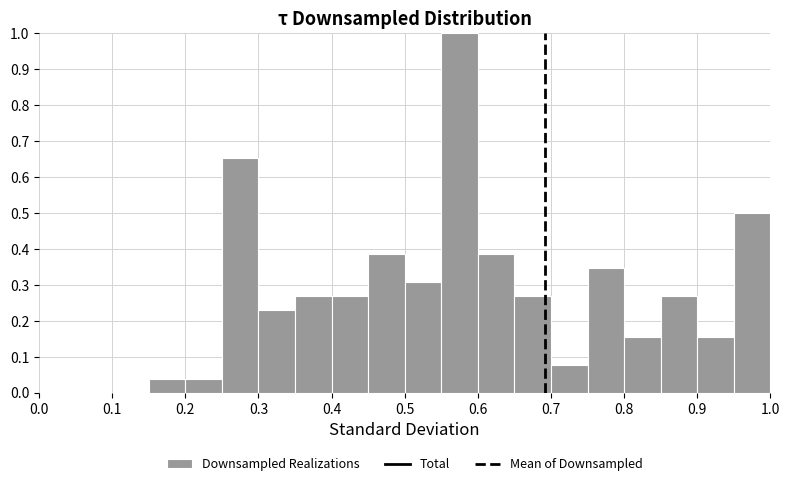

Reading left to right, transcribe this chart: for each bar, give the range it covers on the x-axis and its height. The values are not printed on the chart, so give them approximately, as read against the axis.

0.00 to 0.05: 0
0.05 to 0.10: 0
0.10 to 0.15: 0
0.15 to 0.20: 0.04
0.20 to 0.25: 0.04
0.25 to 0.30: 0.65
0.30 to 0.35: 0.23
0.35 to 0.40: 0.27
0.40 to 0.45: 0.27
0.45 to 0.50: 0.38
0.50 to 0.55: 0.31
0.55 to 0.60: 1.00
0.60 to 0.65: 0.38
0.65 to 0.70: 0.27
0.70 to 0.75: 0.08
0.75 to 0.80: 0.35
0.80 to 0.85: 0.15
0.85 to 0.90: 0.27
0.90 to 0.95: 0.15
0.95 to 1.00: 0.50